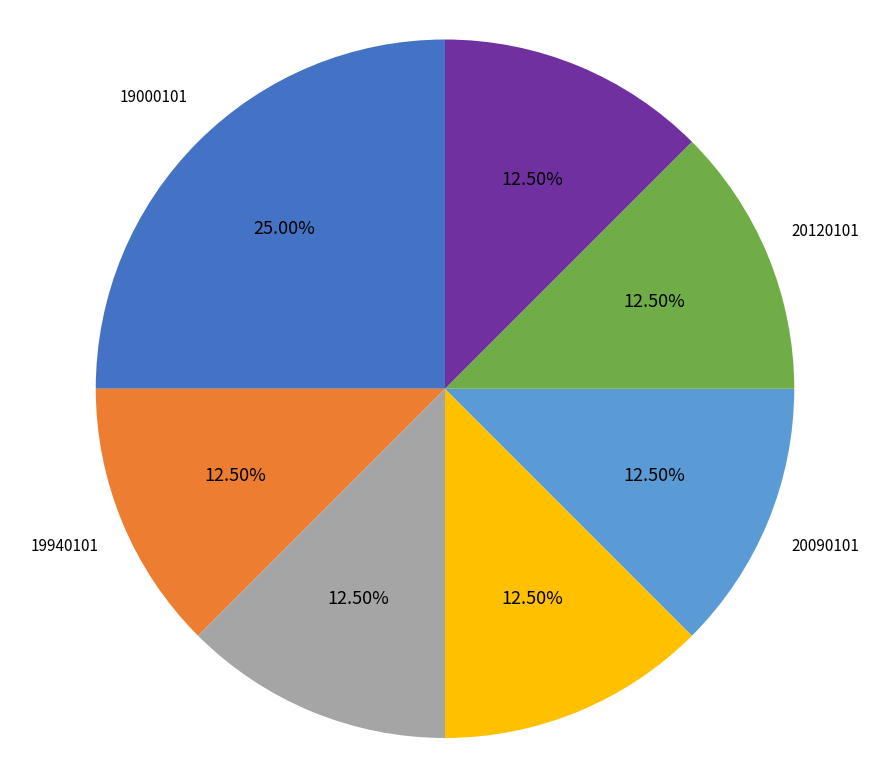

Approximately how many times larger is the value at 19940101 compared to 20090101?

1.0